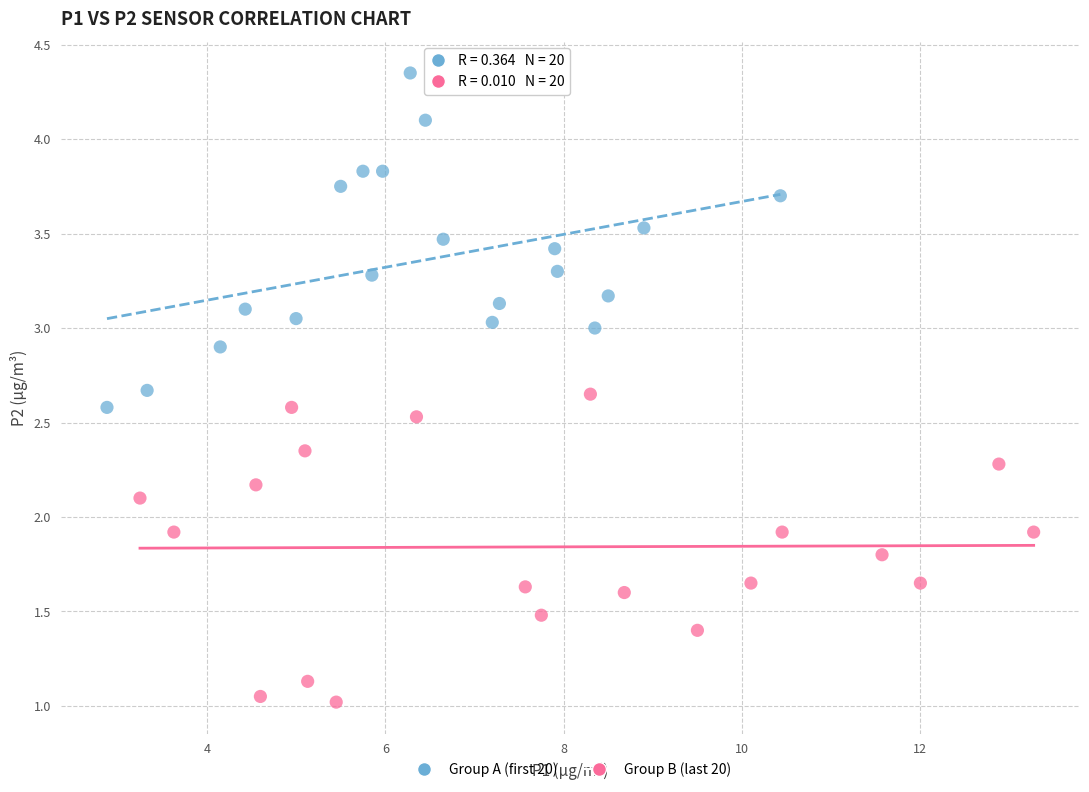

Which series contains the highest Y value?

Group A (first 20)